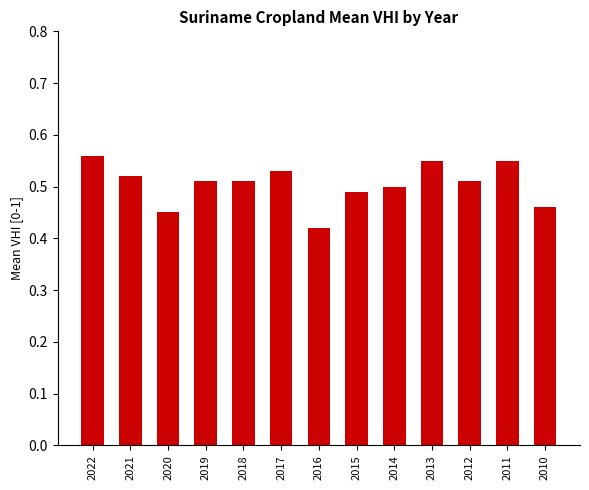

What is the sum of the values at 2010 and 2014?

1.0